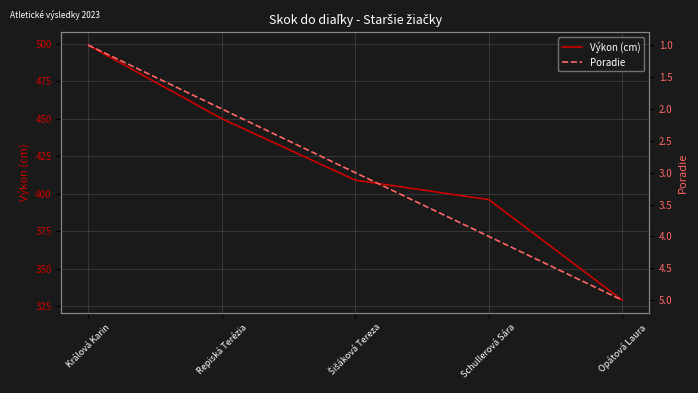

Reading right to left, list all the values displayed in this chart.

Výkon (cm): Opátová Laura=329	Schullerová Sára=396	Šišáková Tereza=409	Repiská Terézia=450	Králová Karin=499
Poradie: Opátová Laura=5	Schullerová Sára=4	Šišáková Tereza=3	Repiská Terézia=2	Králová Karin=1